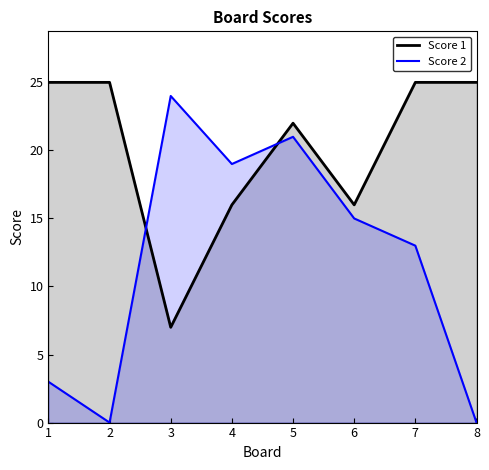

List the labels in order of Score 2 value, smallest first.

2, 8, 1, 7, 6, 4, 5, 3